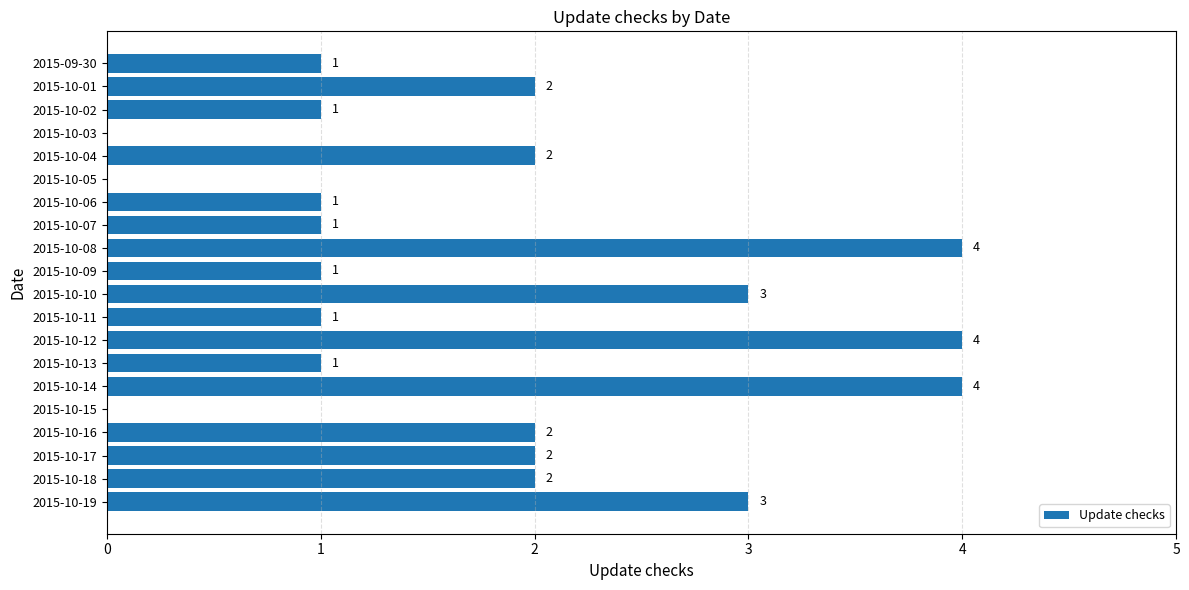

What is the sum of all values?

35